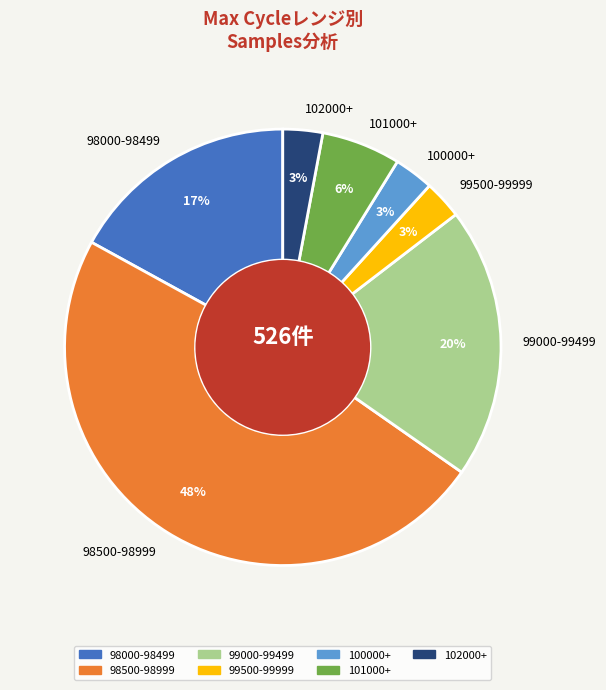

How many slices are in this pie chart?

7